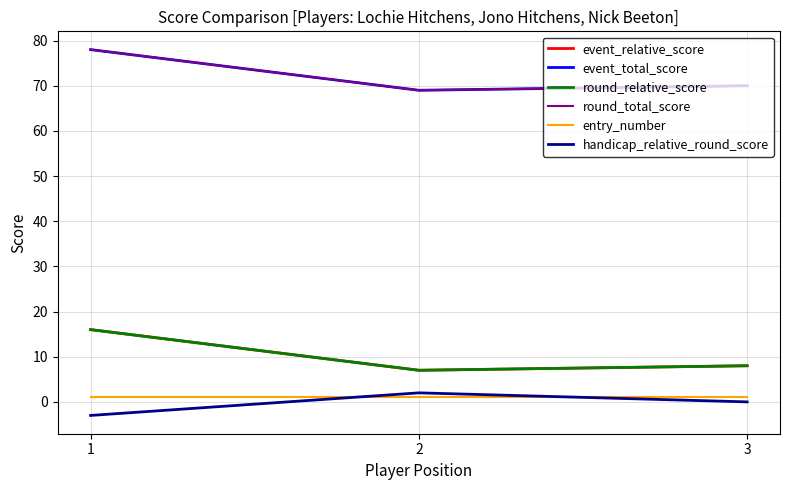

Which series has the largest total across all categories?

event_total_score